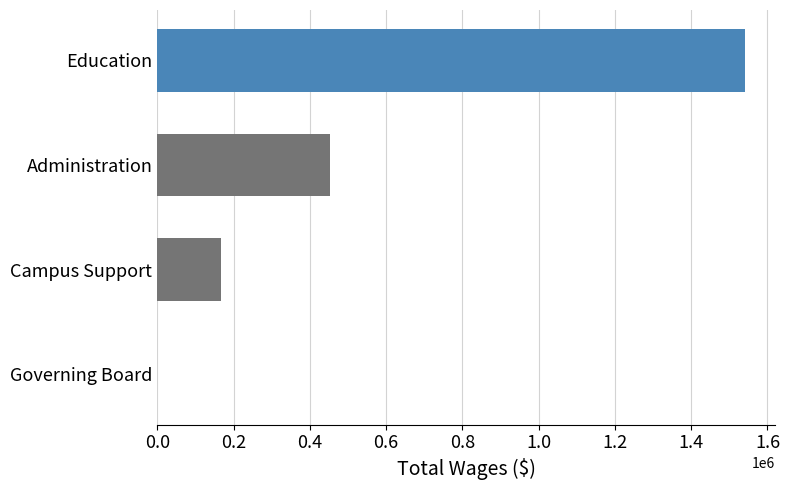

What is the maximum value shown in the chart?

1542292